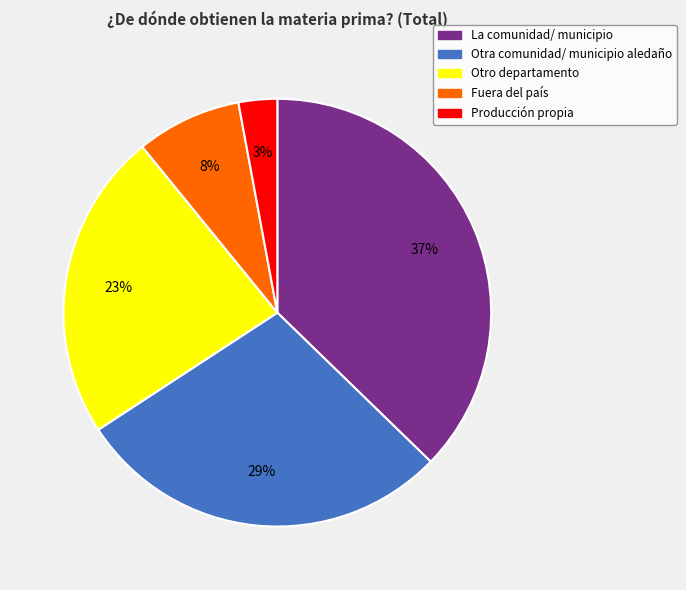

To the nearest percent, what is the difference between the largest and smallest slice percentages?

34%